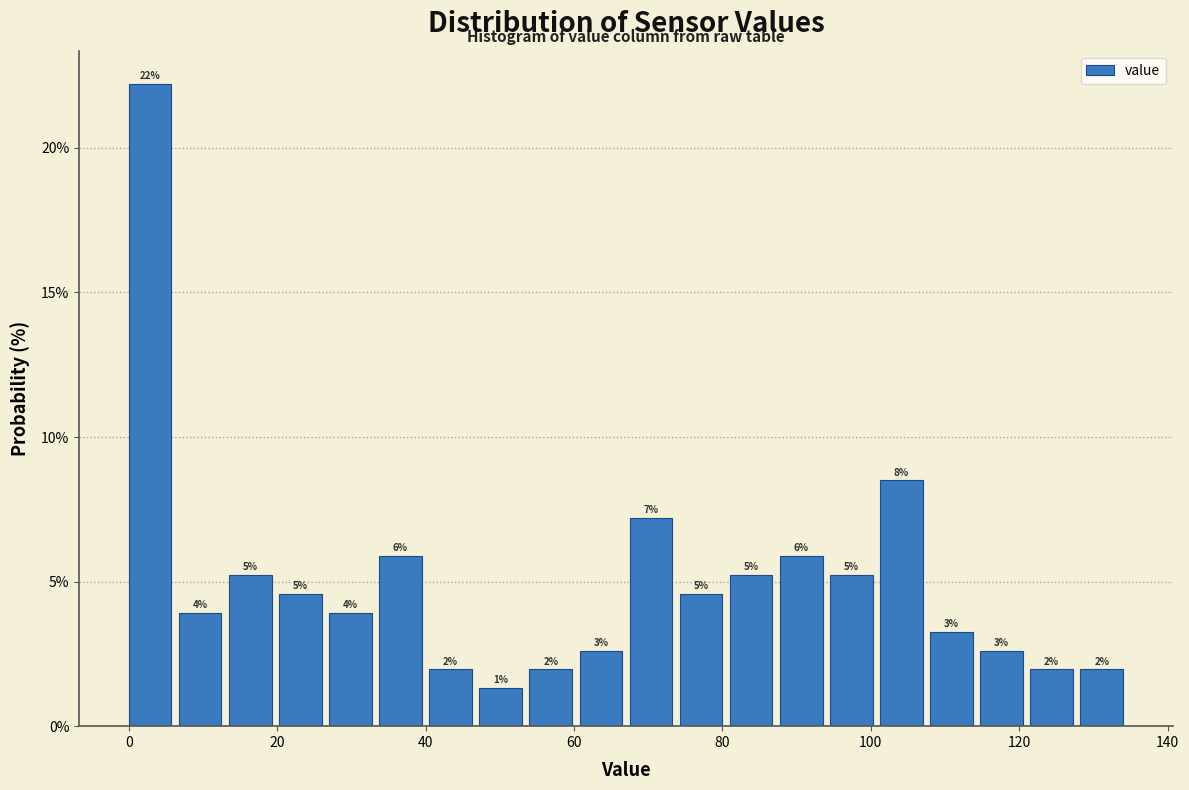

Read against the x-axis, roughly where is the centre of the tallest bar?

2